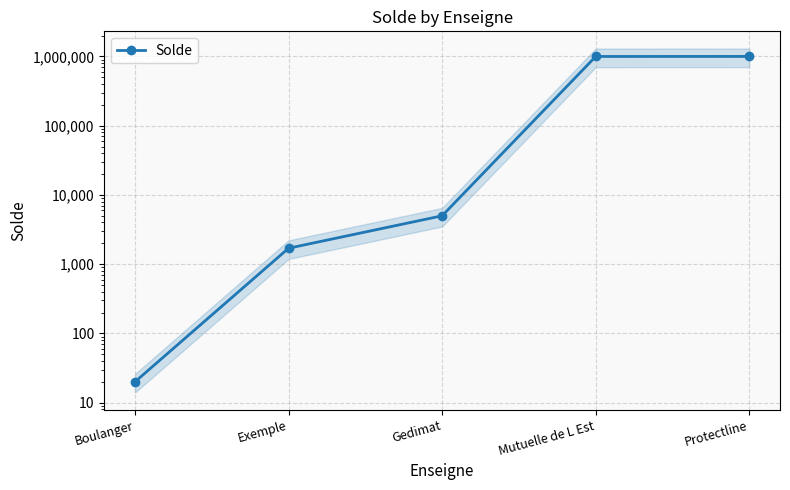

At which label is the value closest to 500754?

Gedimat